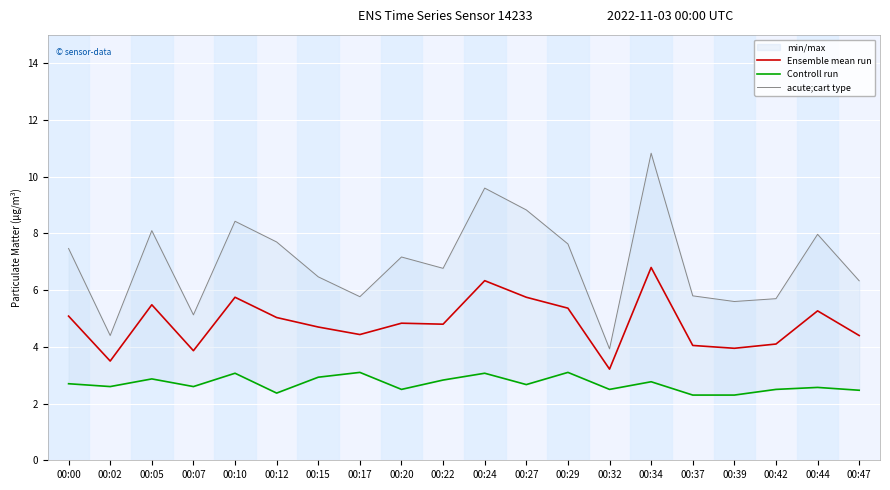

List the labels in order of acute;cart type value, largest first.

00:34, 00:24, 00:27, 00:10, 00:05, 00:44, 00:12, 00:29, 00:00, 00:20, 00:22, 00:15, 00:47, 00:37, 00:17, 00:42, 00:39, 00:07, 00:02, 00:32